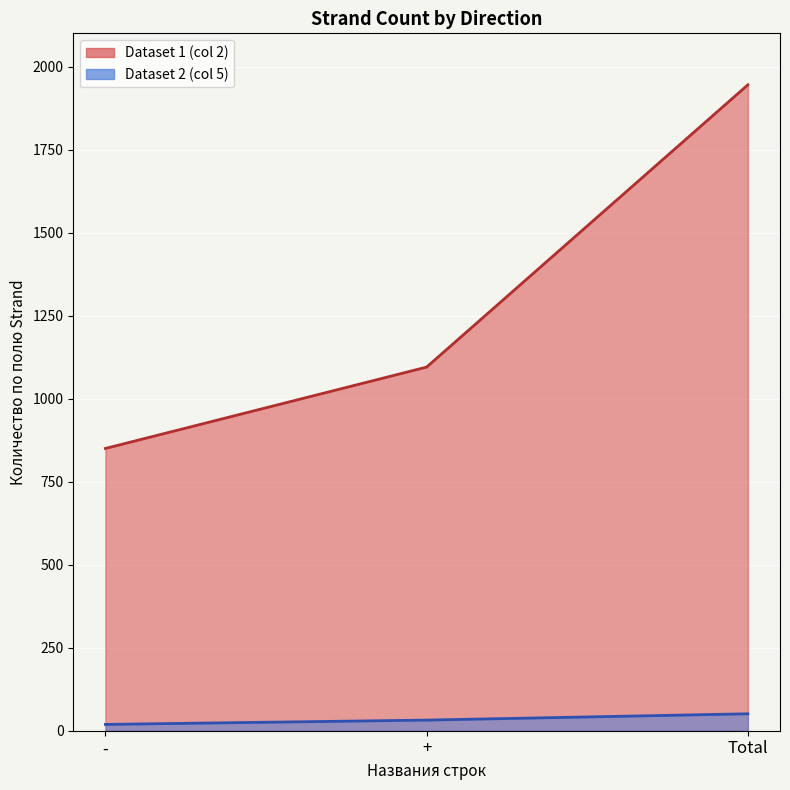

Reading right to left, list all the values displayed in this chart.

Dataset 1 (col 2): Total=1945	+=1095	-=850
Dataset 2 (col 5): Total=51	+=32	-=19